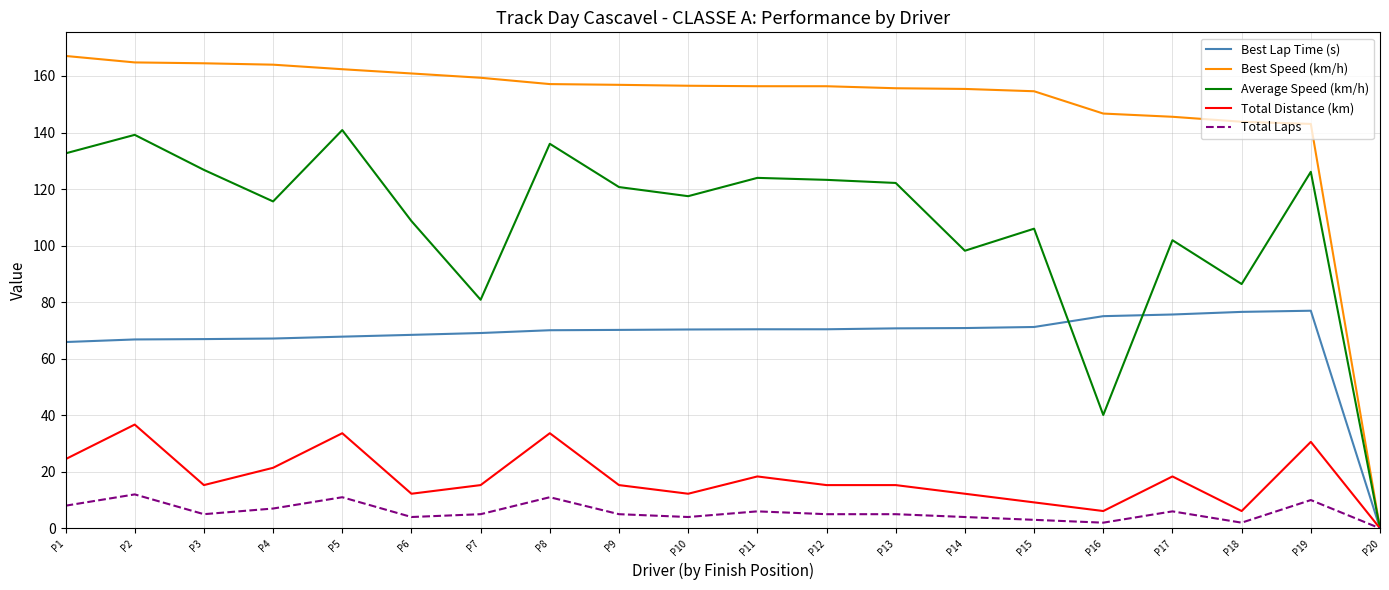

What is the total value across all series at P9?

368.0